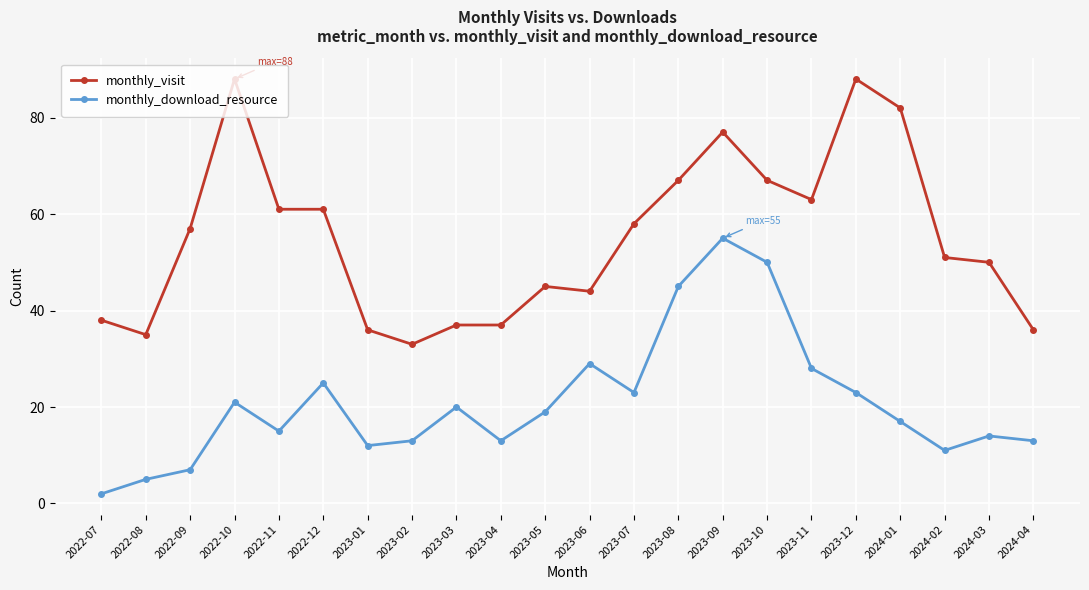

Count the number of categories in the chart.

22